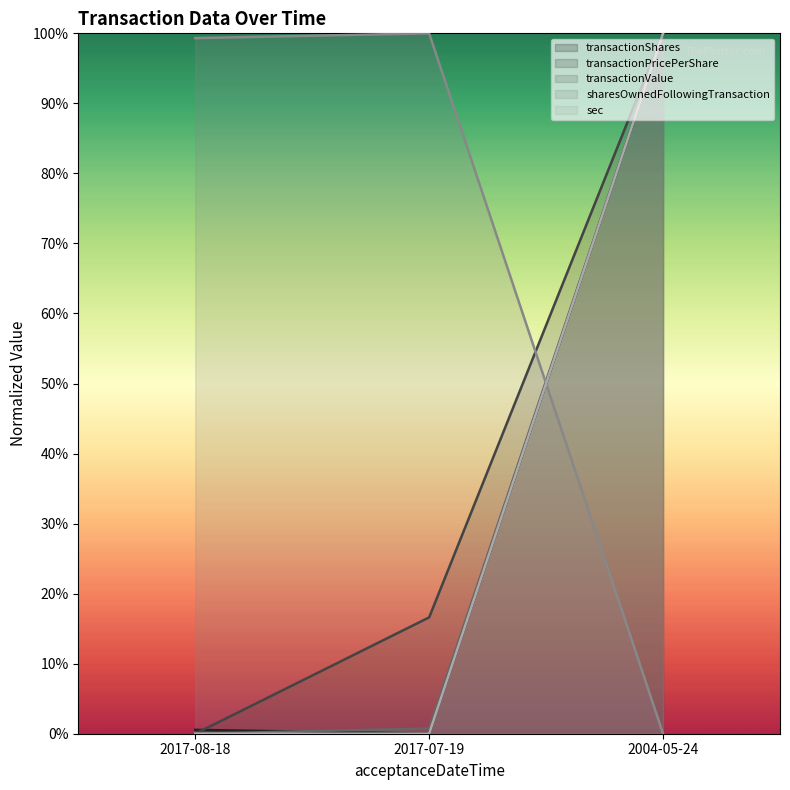

What are all the series names shown in the legend?

transactionShares, transactionPricePerShare, transactionValue, sharesOwnedFollowingTransaction, sec